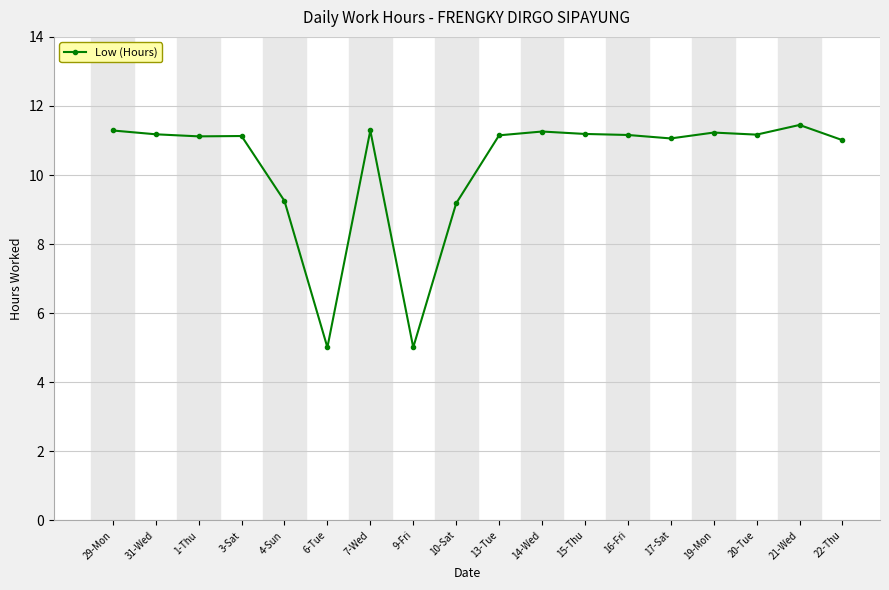

True or false: there are more than 1 points higher than both neighbors.

True